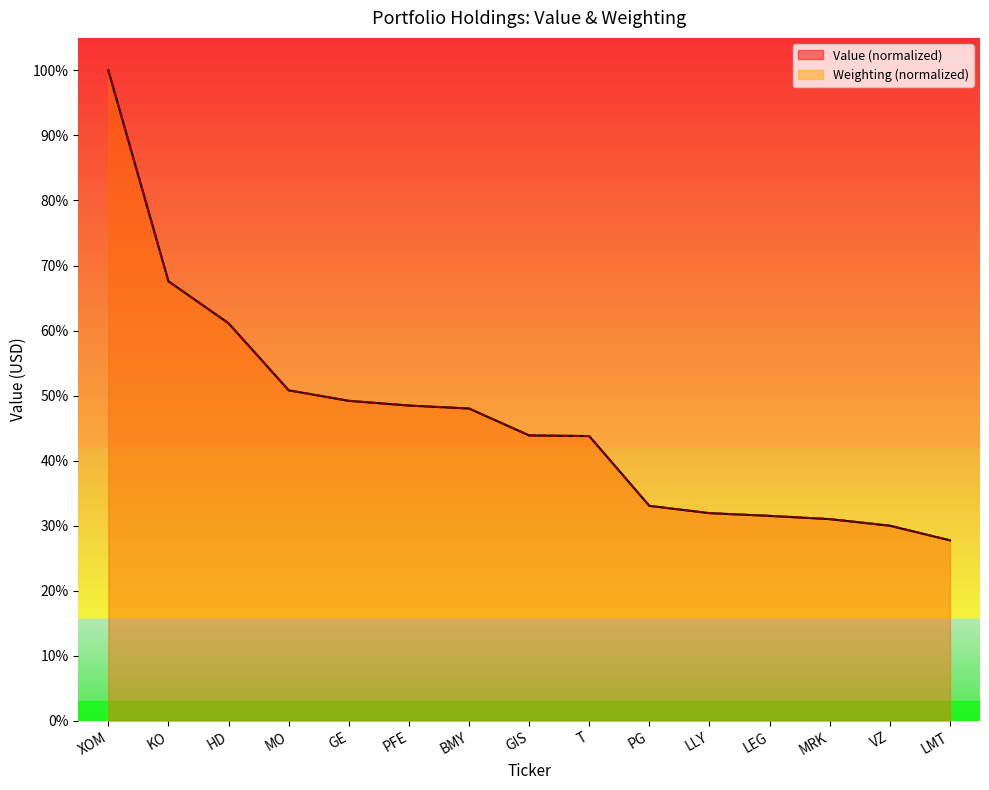

At how many categories does at least one series exceed 76?

1